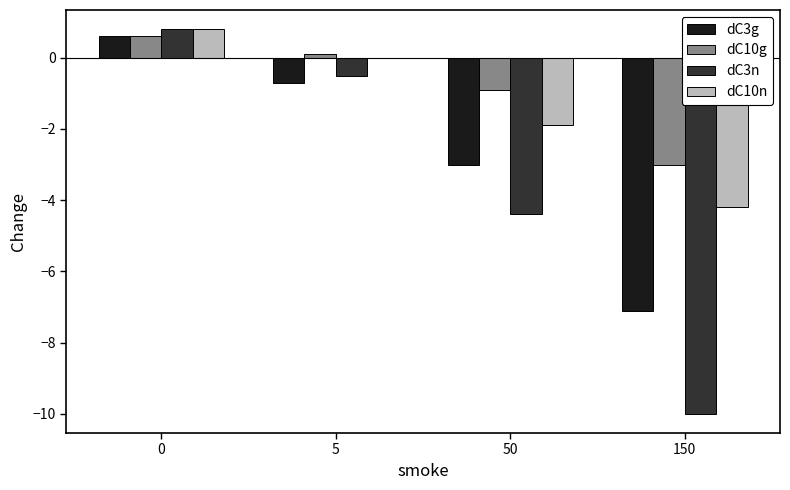

What is the sum of the dC10g values at 5 and 0?

0.7